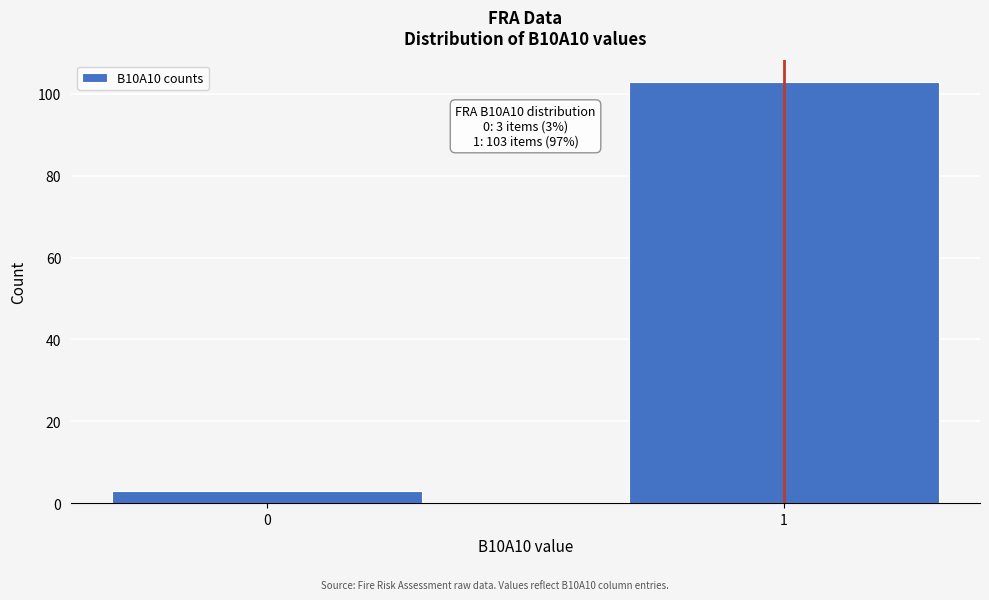

Reading left to right, extract all data points from this chart.

3	103